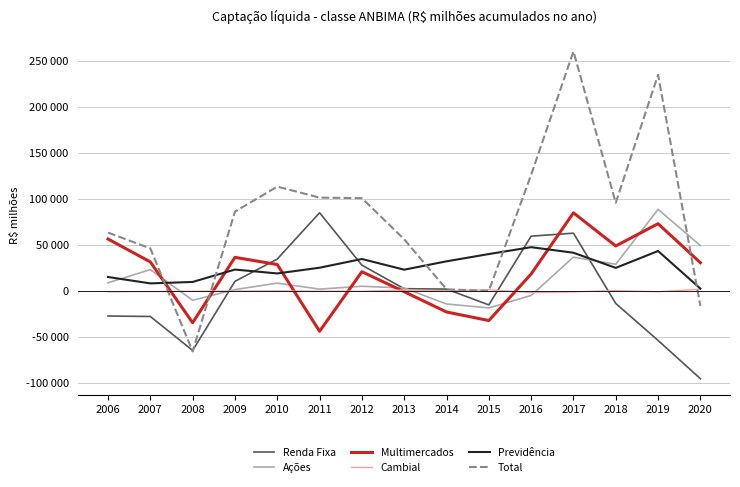

What is the maximum value for Ações?

88880.5